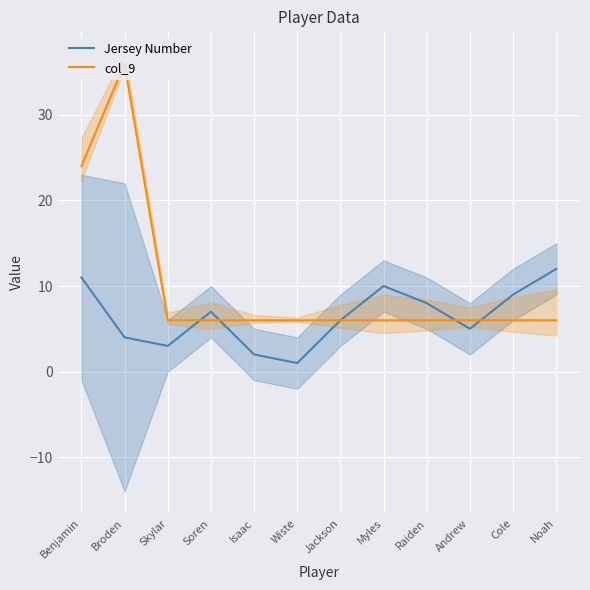

Rank the series at Soren from lowest to highest value.

col_9, Jersey Number